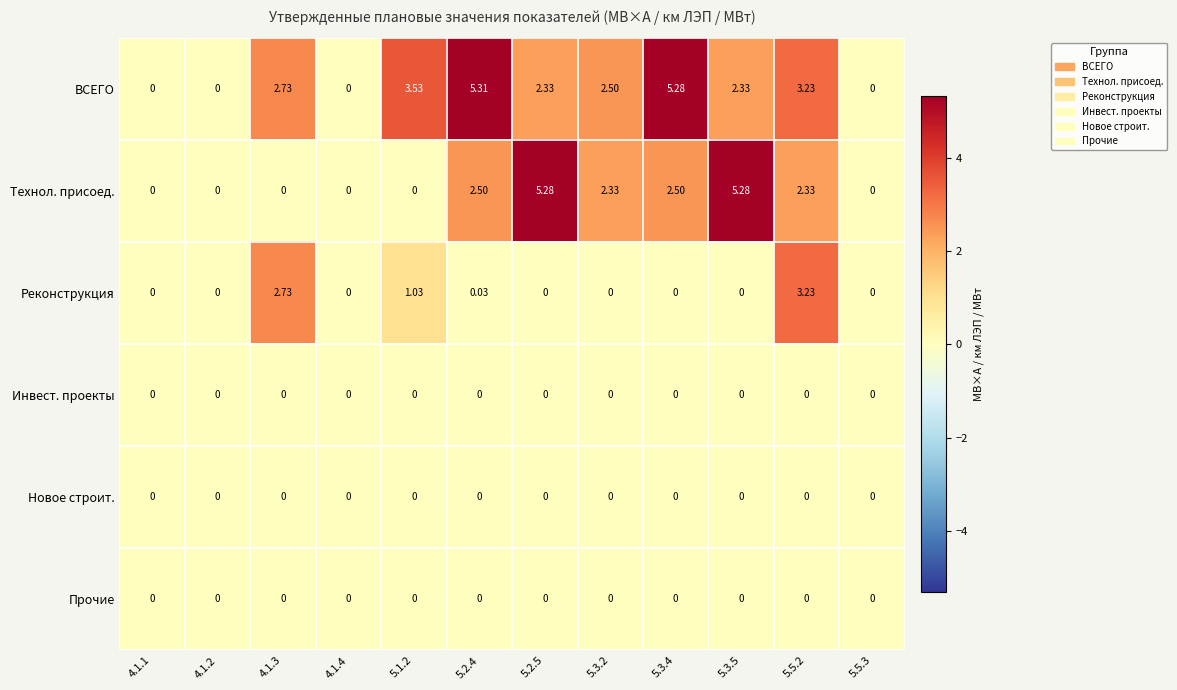

Which series has the largest total across all categories?

ВСЕГО